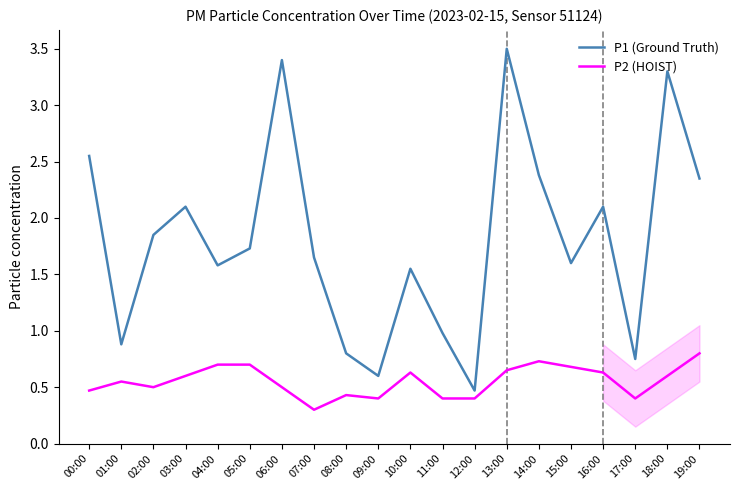

What are all the series names shown in the legend?

P1 (Ground Truth), P2 (HOIST)